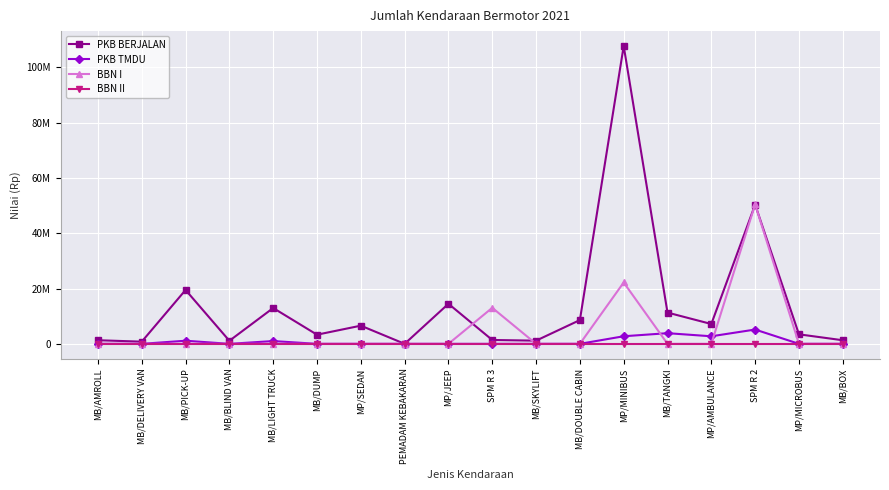

Does the chart have visible grid lines?

Yes